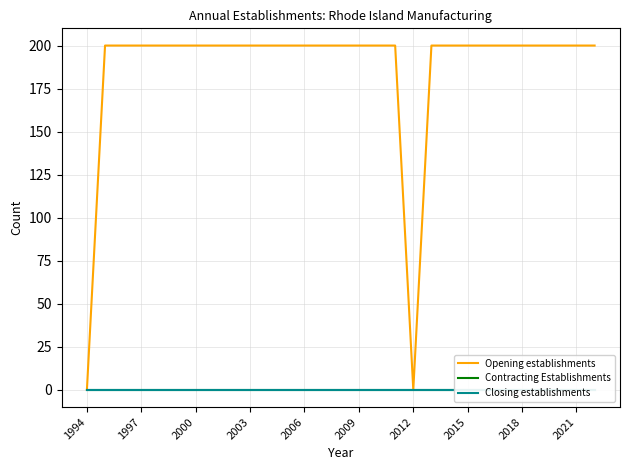

In Opening establishments, how many points are lower than both neighbors (excluding endpoints)?

1